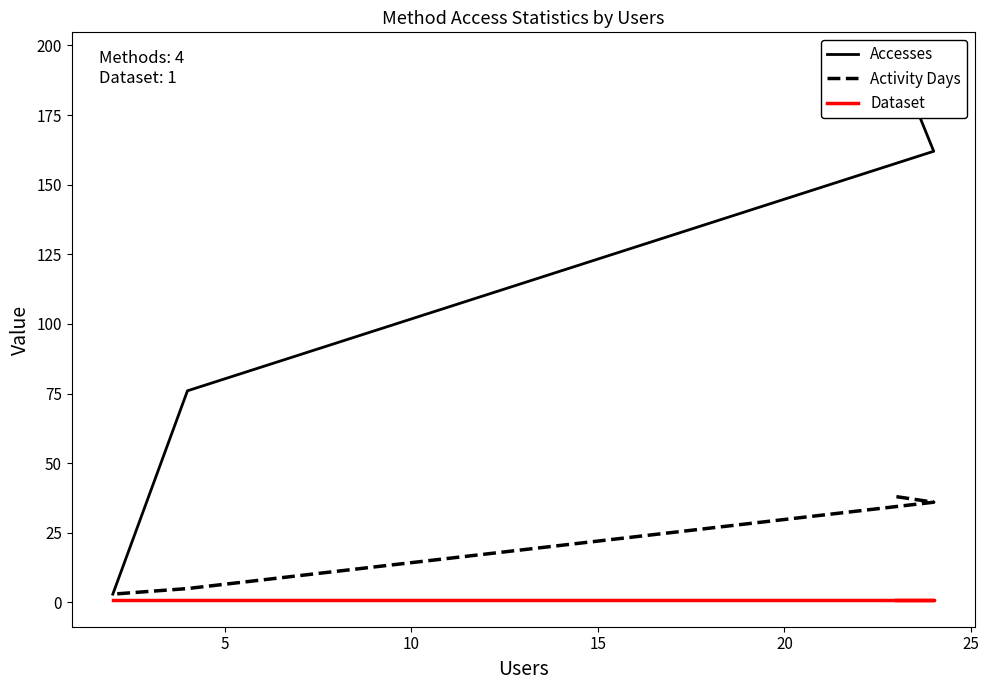

What is the value of the Dataset point at the 3rd from the left?

1